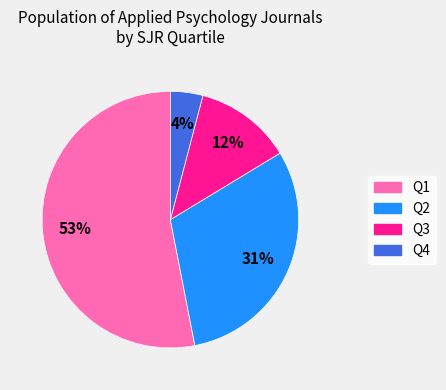

What is the smallest slice in the pie chart?

Q4